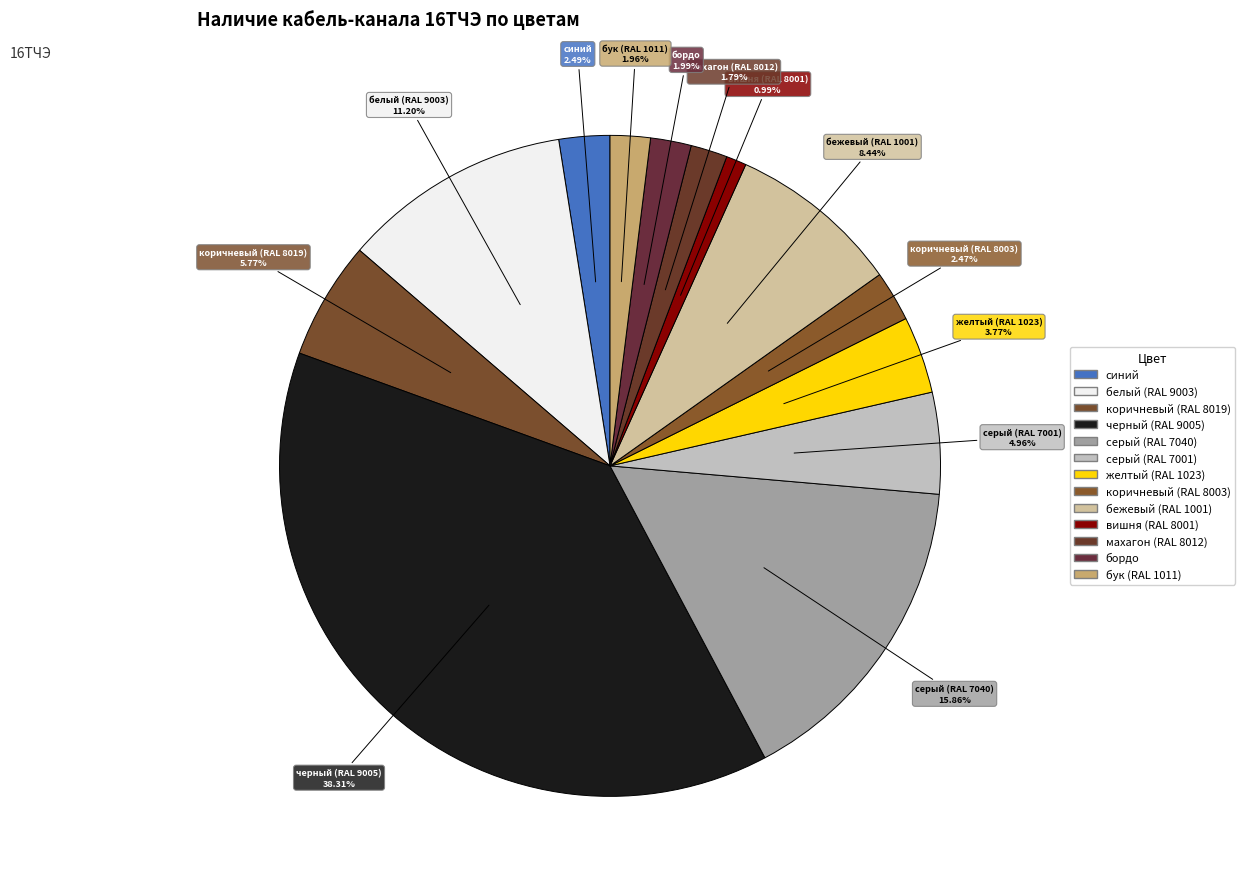

How many segments does this pie chart have?

13